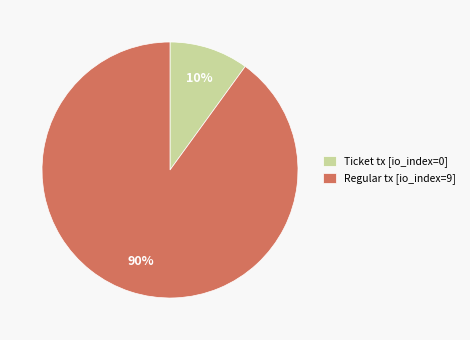

Do Ticket tx [io_index=0] and Regular tx [io_index=9] together represent more than half of the pie?

Yes